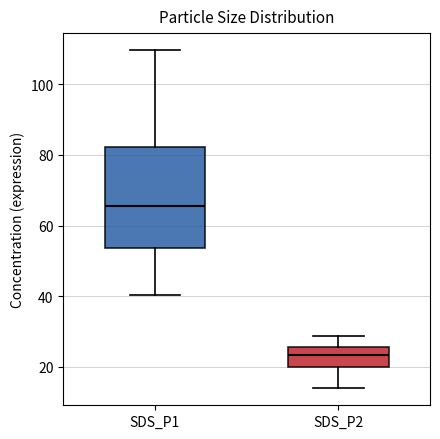

Comparing the boxes themselves (not the whiskers), which one is the tallest?

SDS_P1